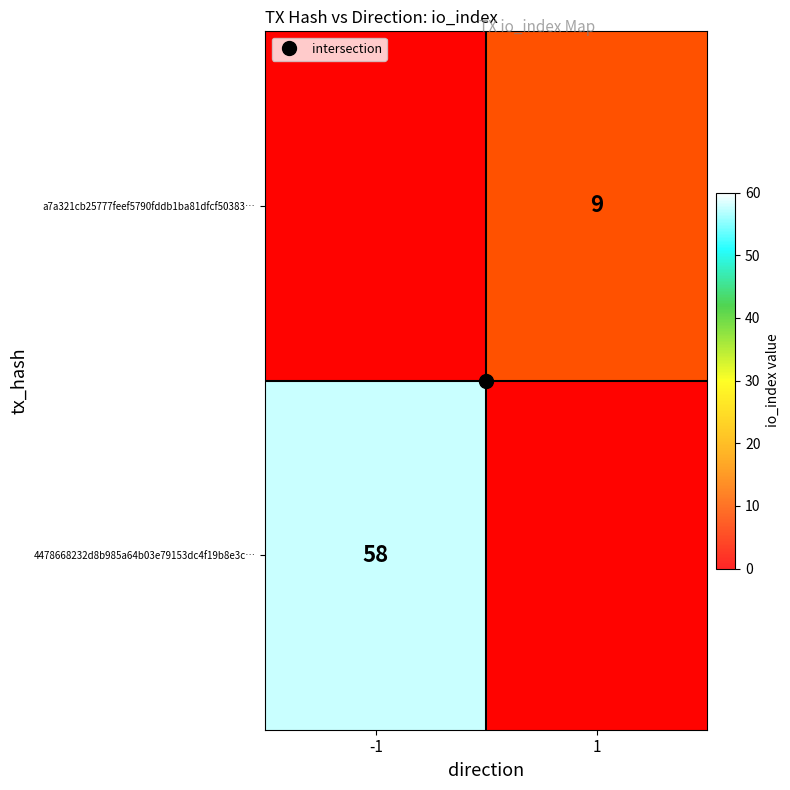

How many data points in 4478668232d8b985a64b03e79153dc4f19b8e3c… are less than 58?

1